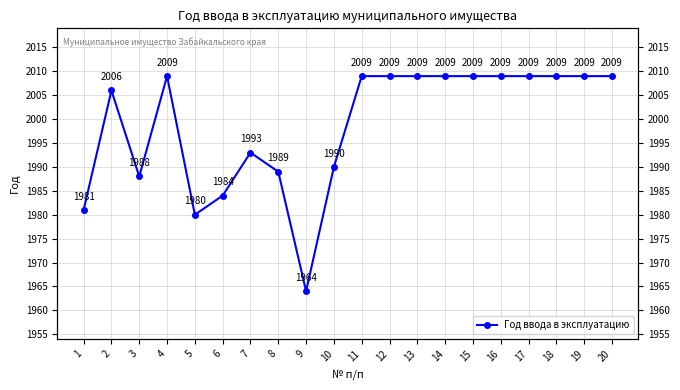

How many interior local valleys (lower than both neighbors) does the data have?

3